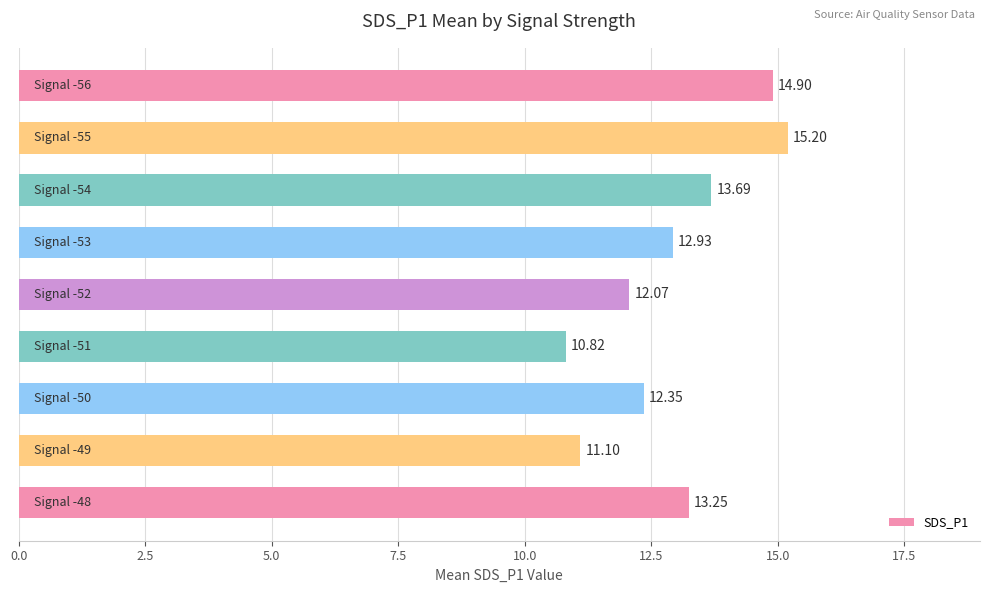

What is the difference between the maximum and second lowest values?

4.1